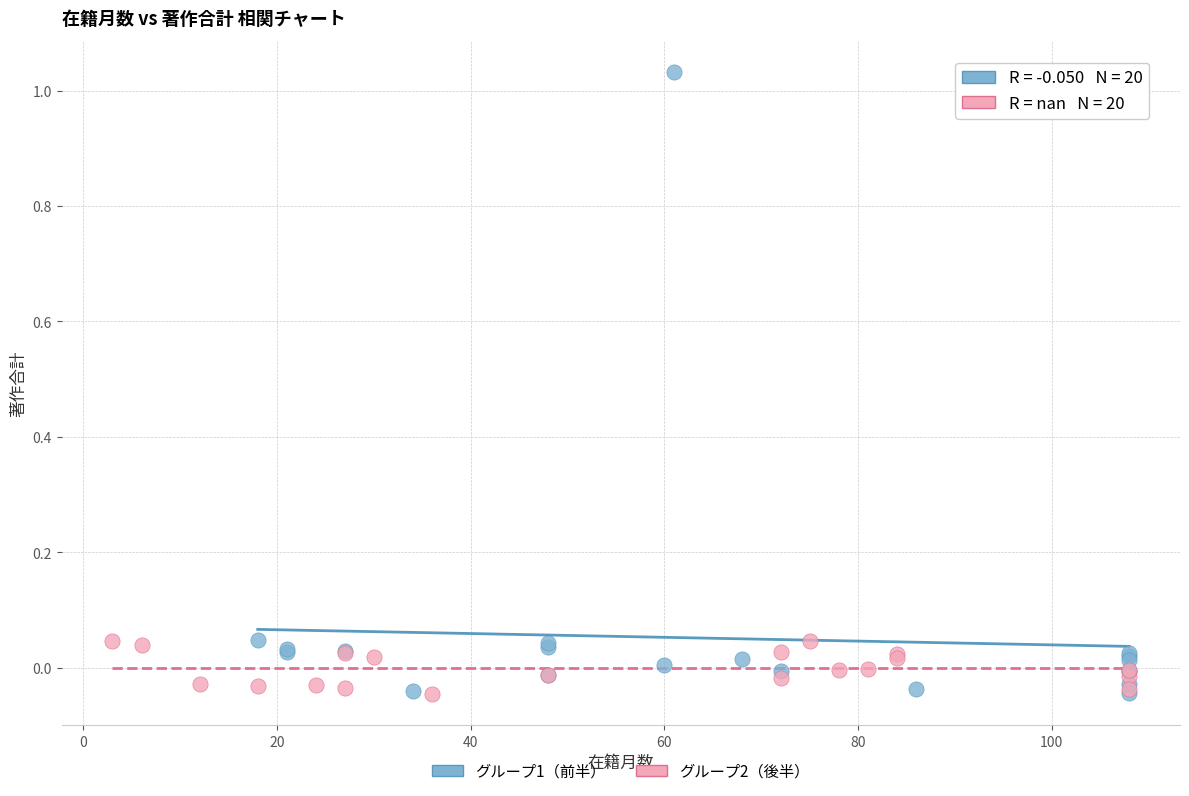

Which series reaches the maximum Y coordinate?

グループ1（前半）